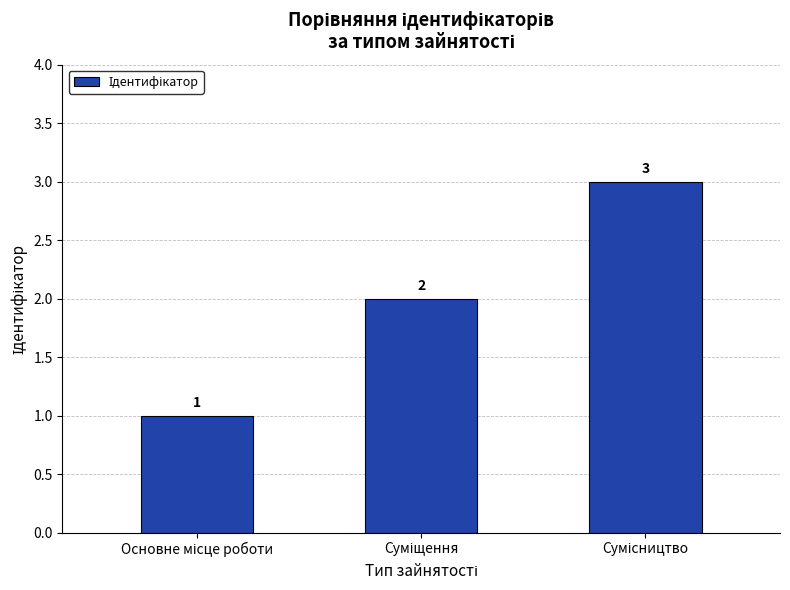

What is the maximum value shown in the chart?

3